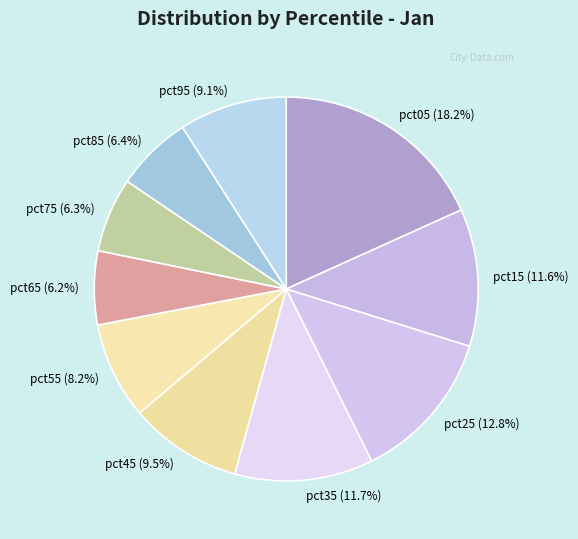

Is it true that pct55 is 8% of the pie?

True